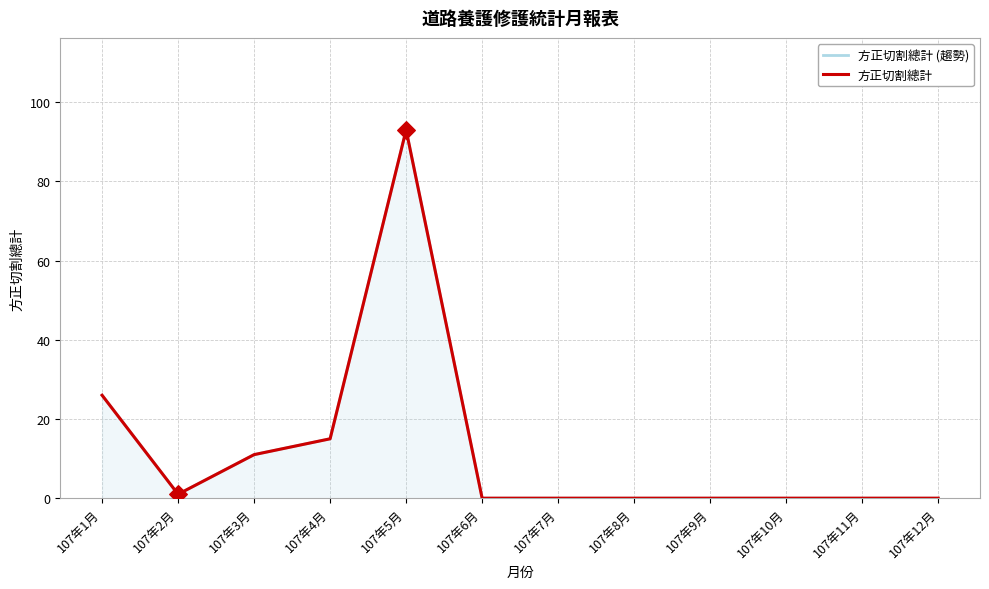

Which series reaches the maximum Y coordinate?

方正切割總計 (趨勢)